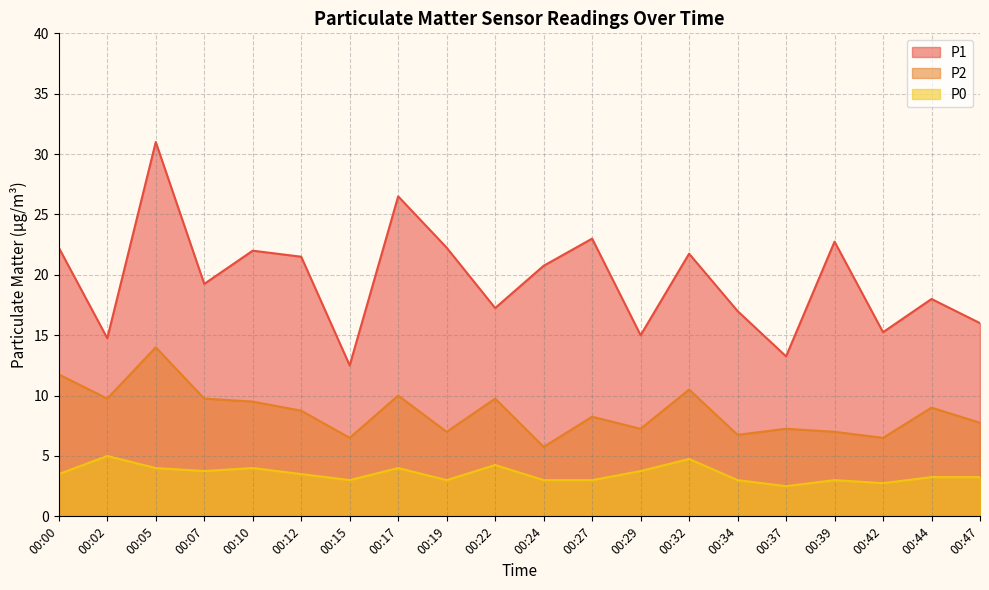

How many distinct data groups are displayed?

3